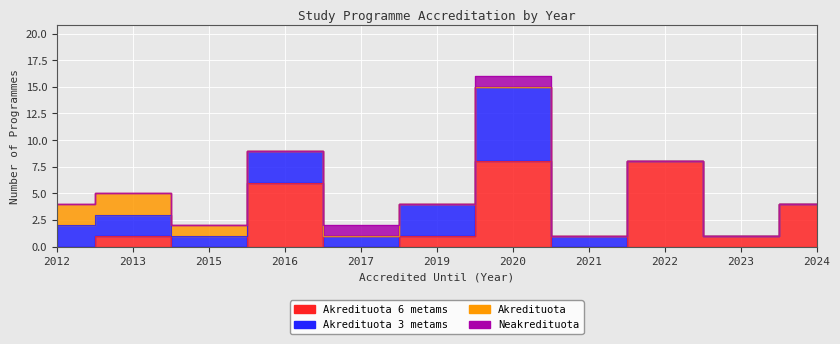

How many times do Akredituota and Akredituota 6 metams cross each other?

1